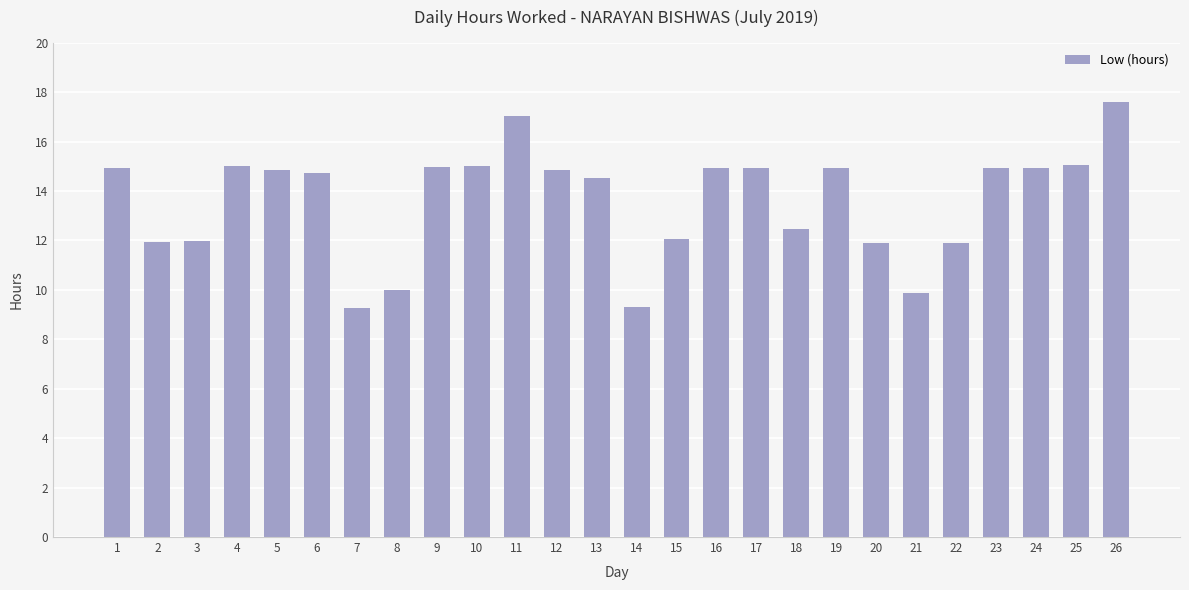

What is the change in value from 2 to 18?

+0.5